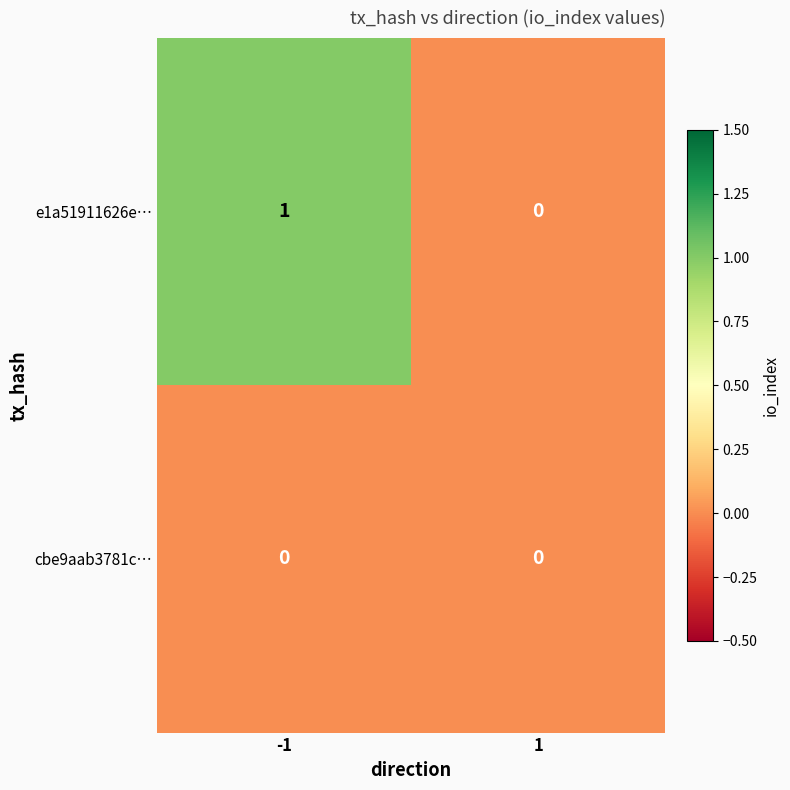

True or false: e1a51911626e… has a value of -1 at 1.

False